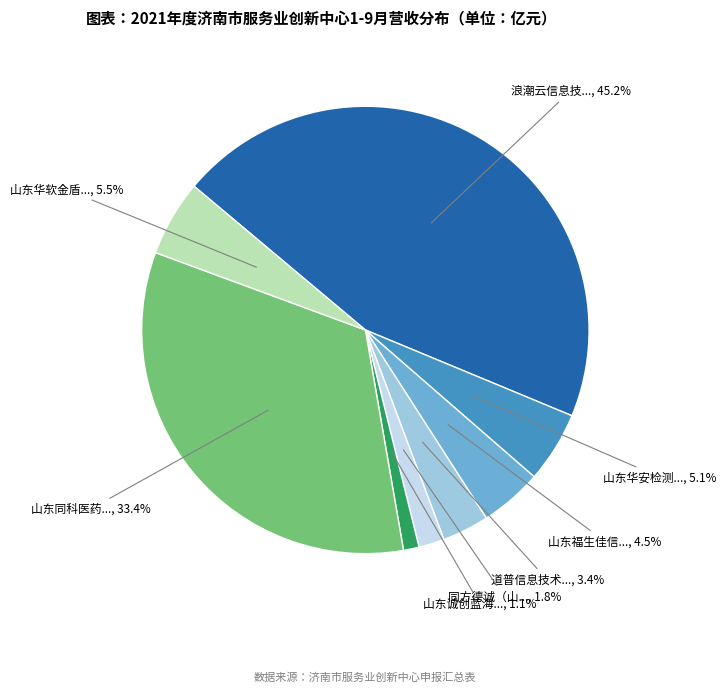

Does any single category account for the majority?

No